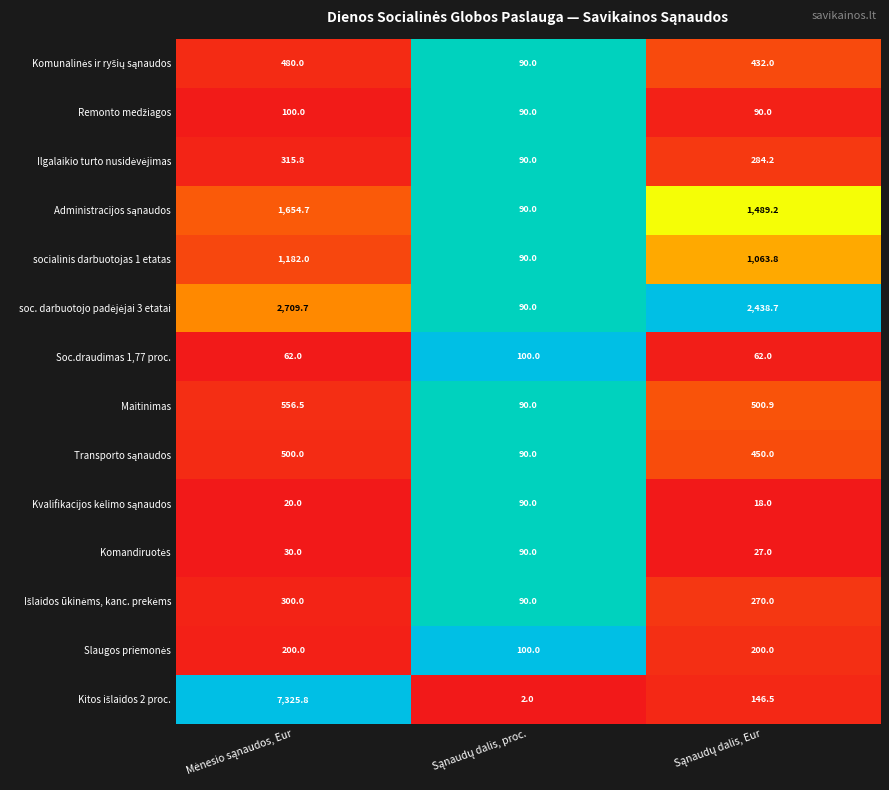

What is the maximum value for Maitinimas?

556.5